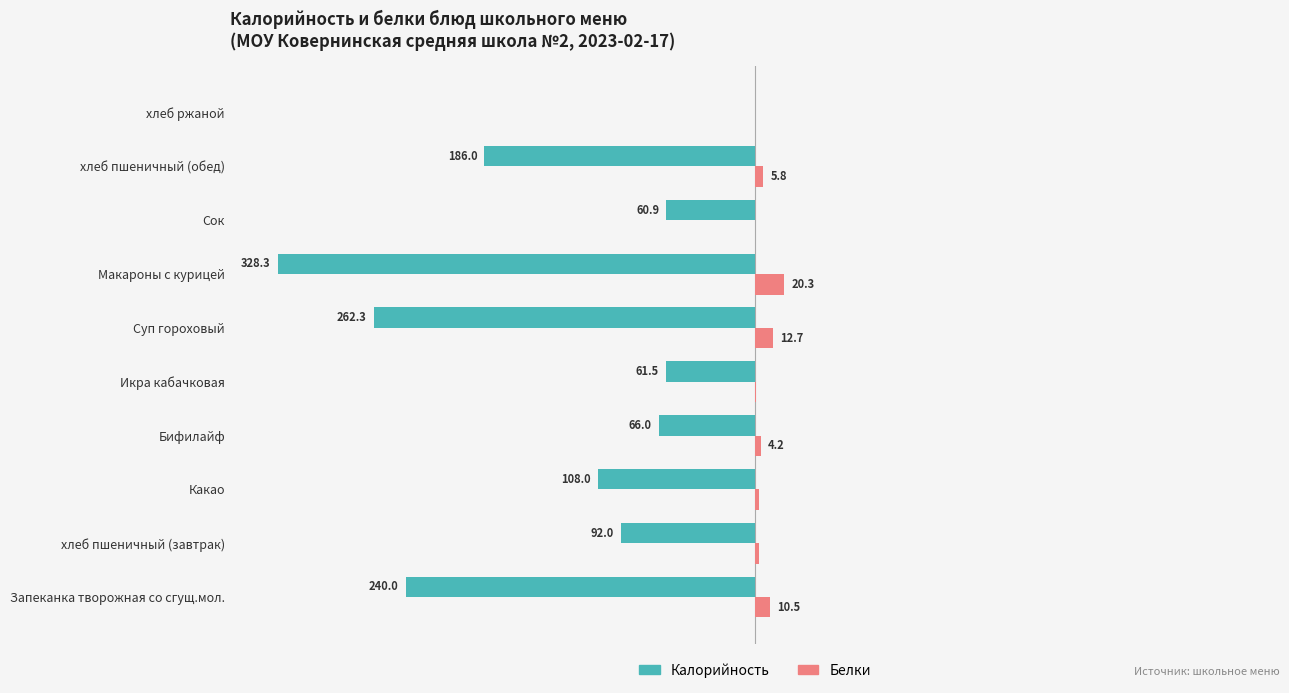

What are all the series names shown in the legend?

Калорийность, Белки